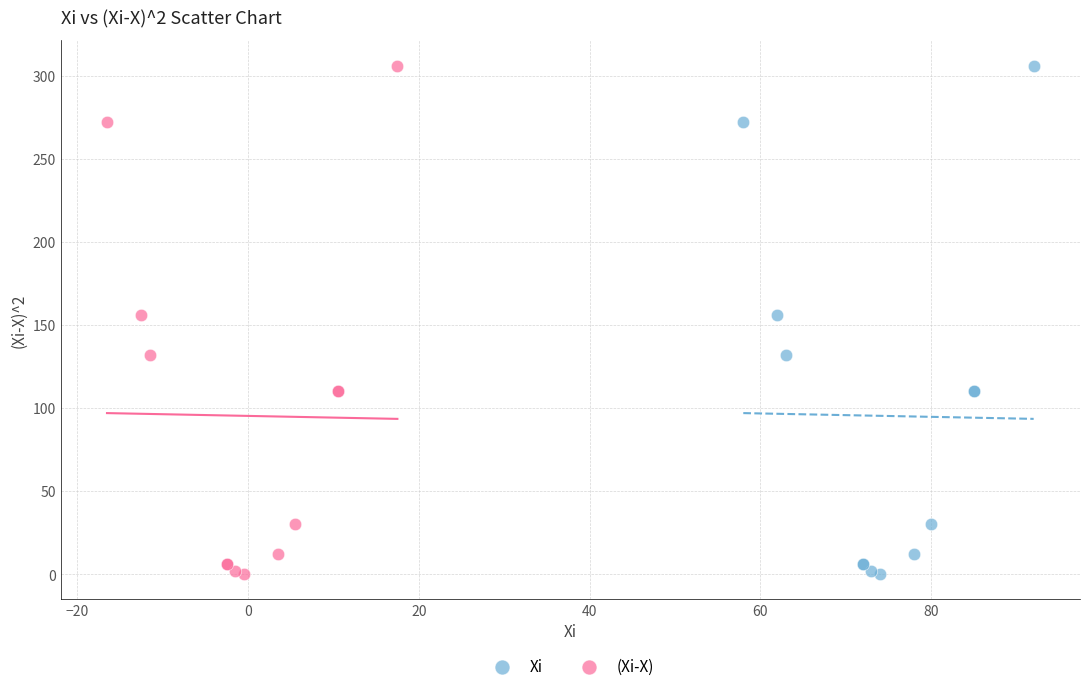

What are all the series names shown in the legend?

Xi, (Xi-X)